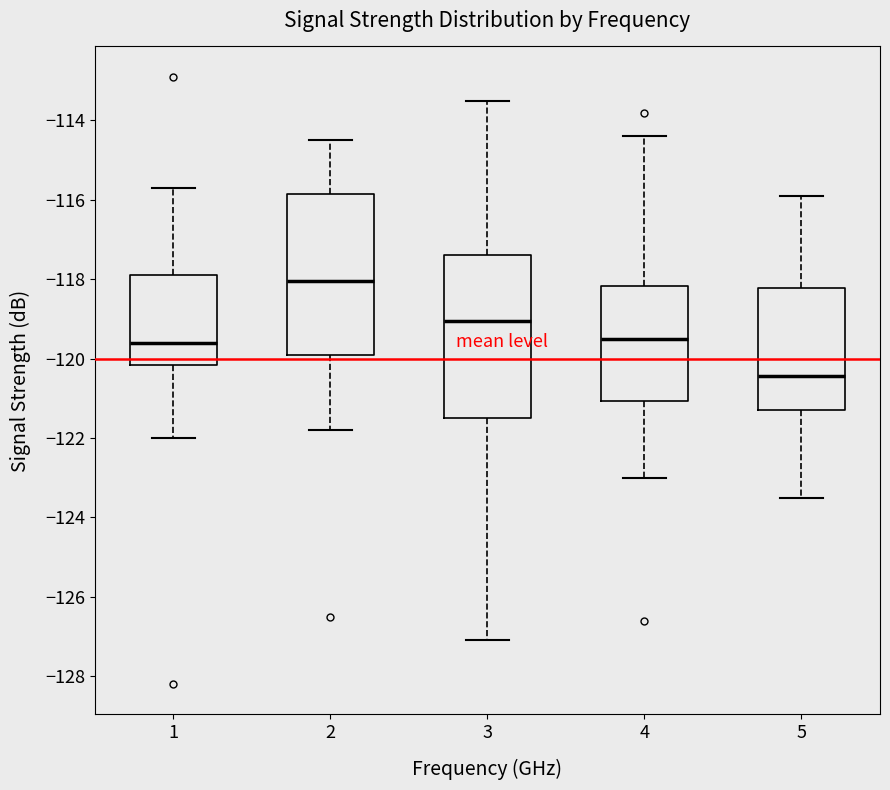

Where does the upper whisker of the box at x = 1 end on the y-axis? The values are not printed on the chart, so give them approximately, as read against the axis.

-115.6